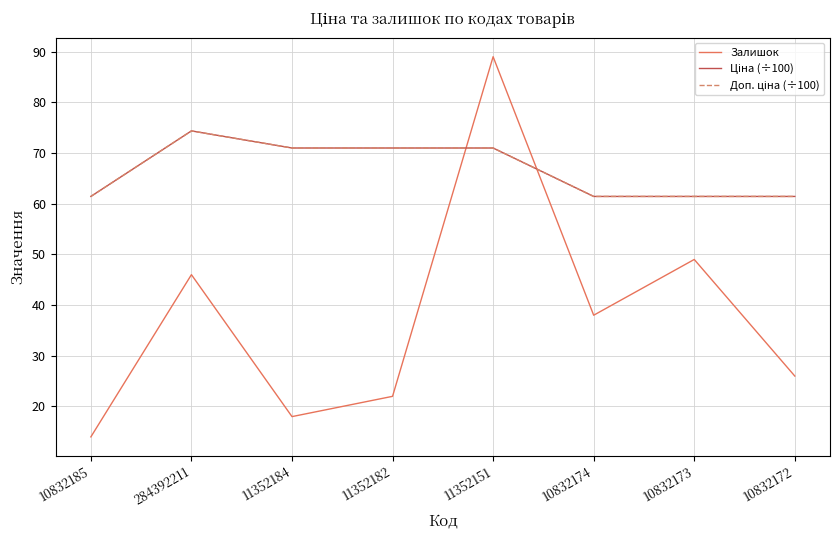

Does the chart have visible grid lines?

Yes